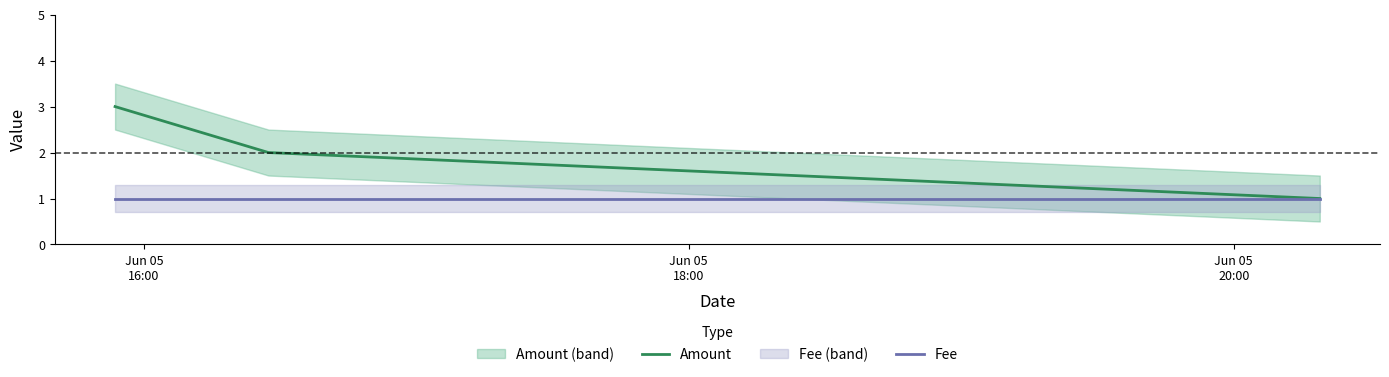

What value does the Amount series have at Jun 05
20:00?

1